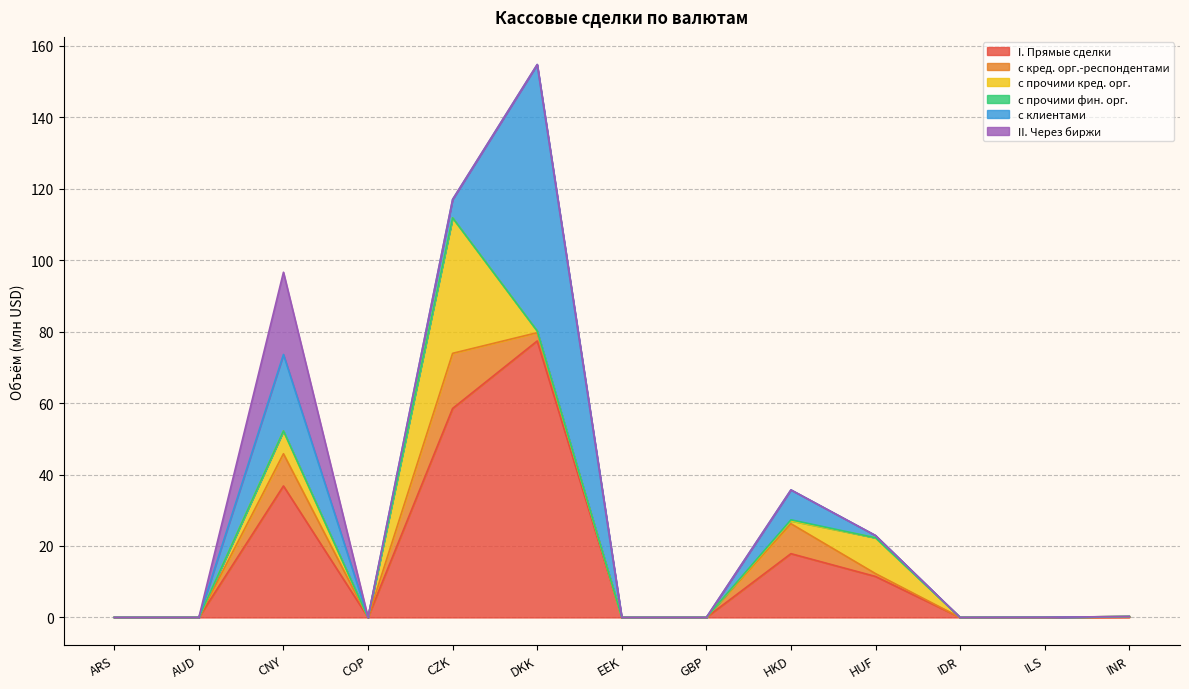

Which series changed the most between COP and EEK?

I. Прямые сделки